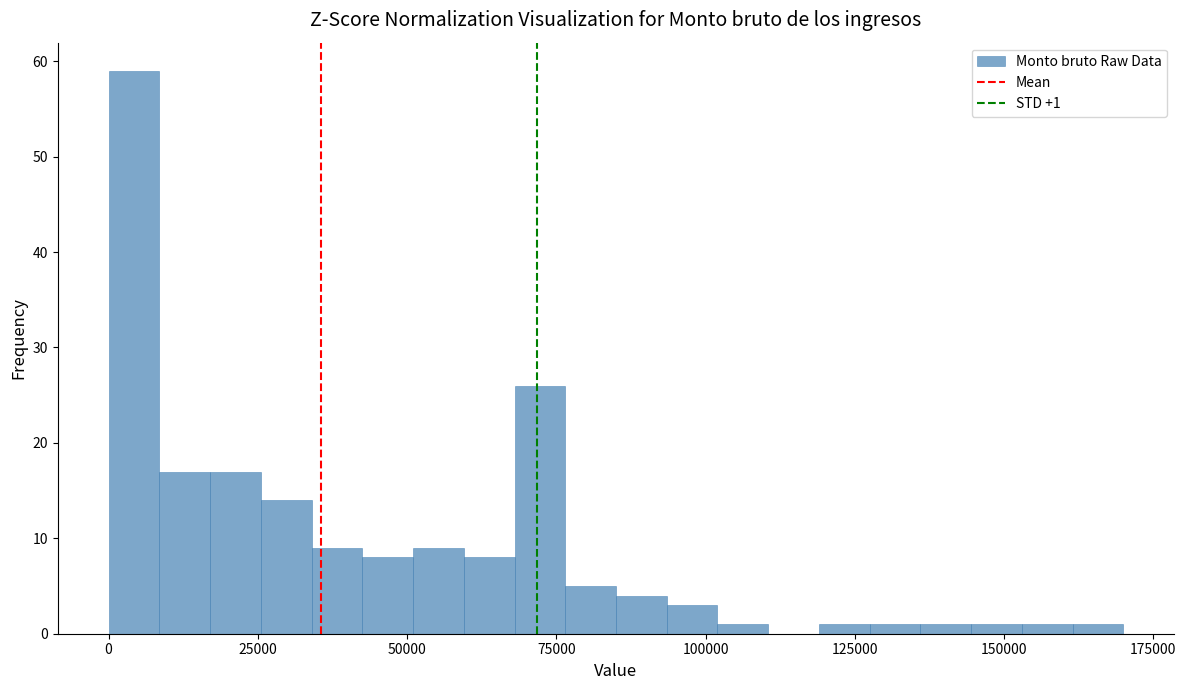

Around what value on the x-axis is the tallest bar? Give the approximate position of its centre, as read against the axis.

5000